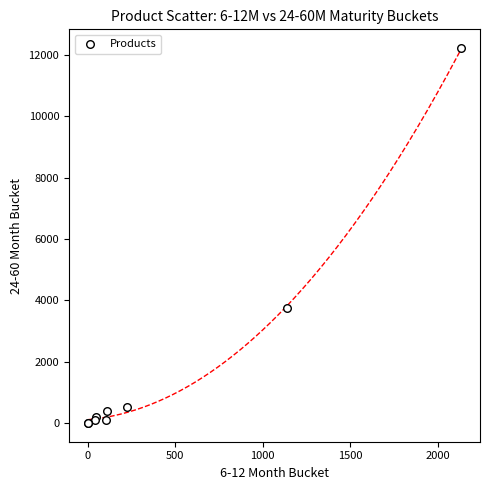

What Y value in the scatter plot is closest to 6114?

3755